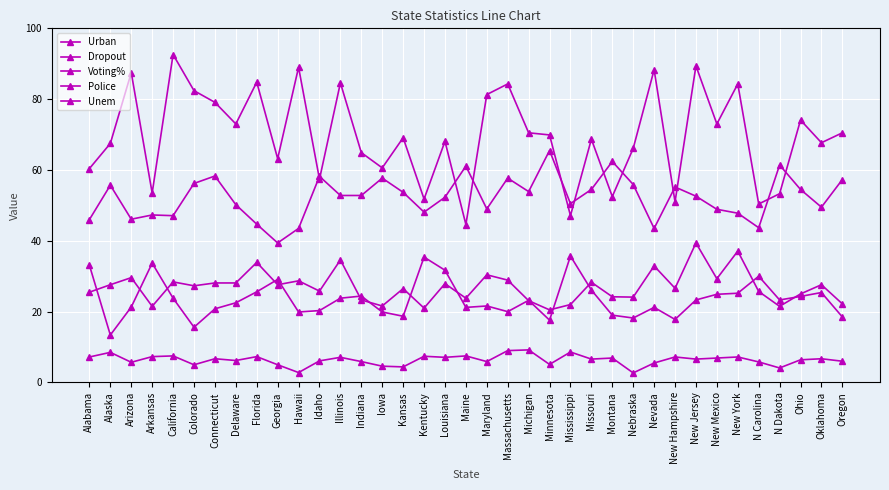

How many lines are shown in the chart?

5